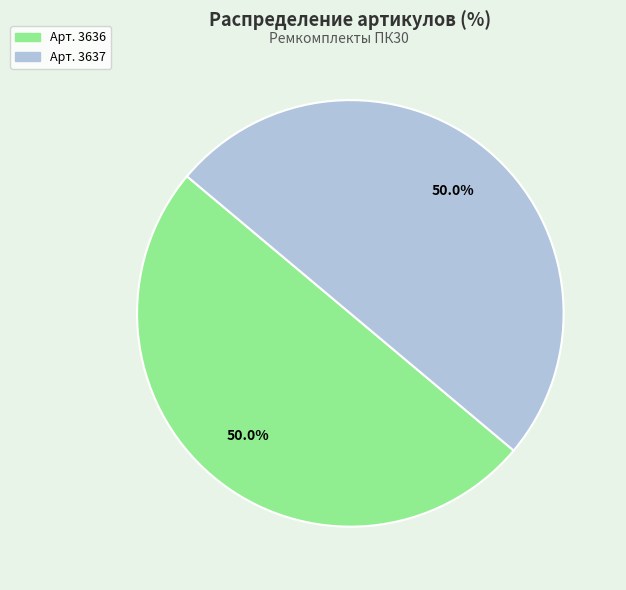

How many slices are in this pie chart?

2